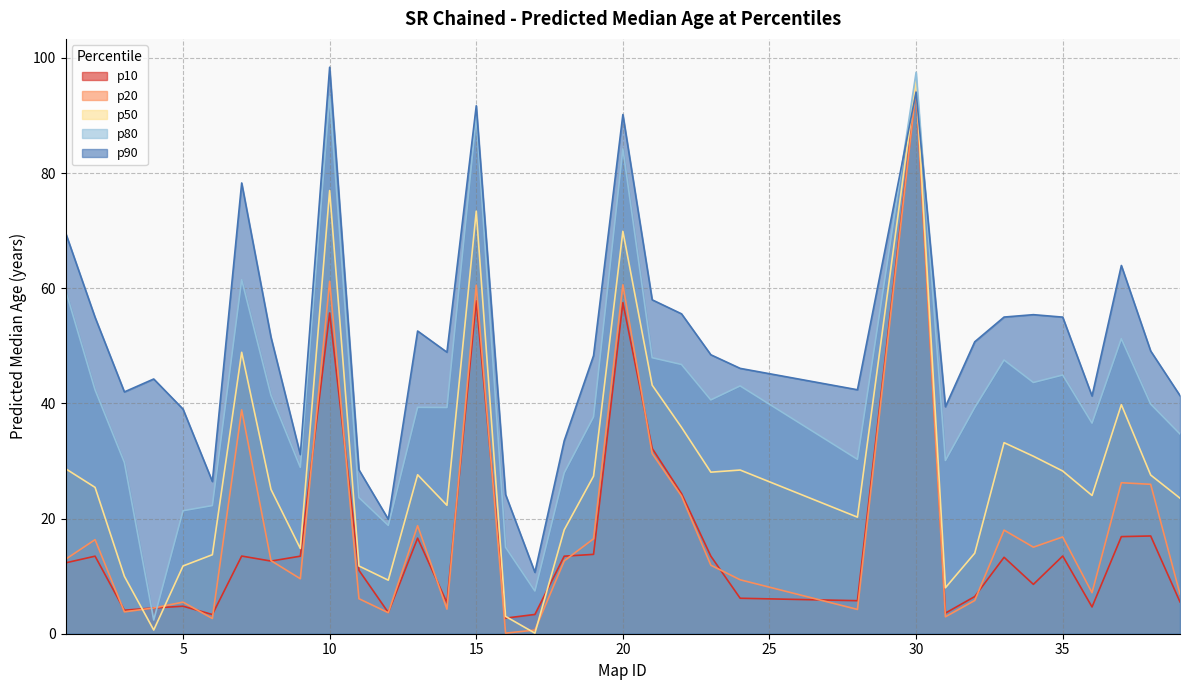

Where is the first local maximum for p10?

2